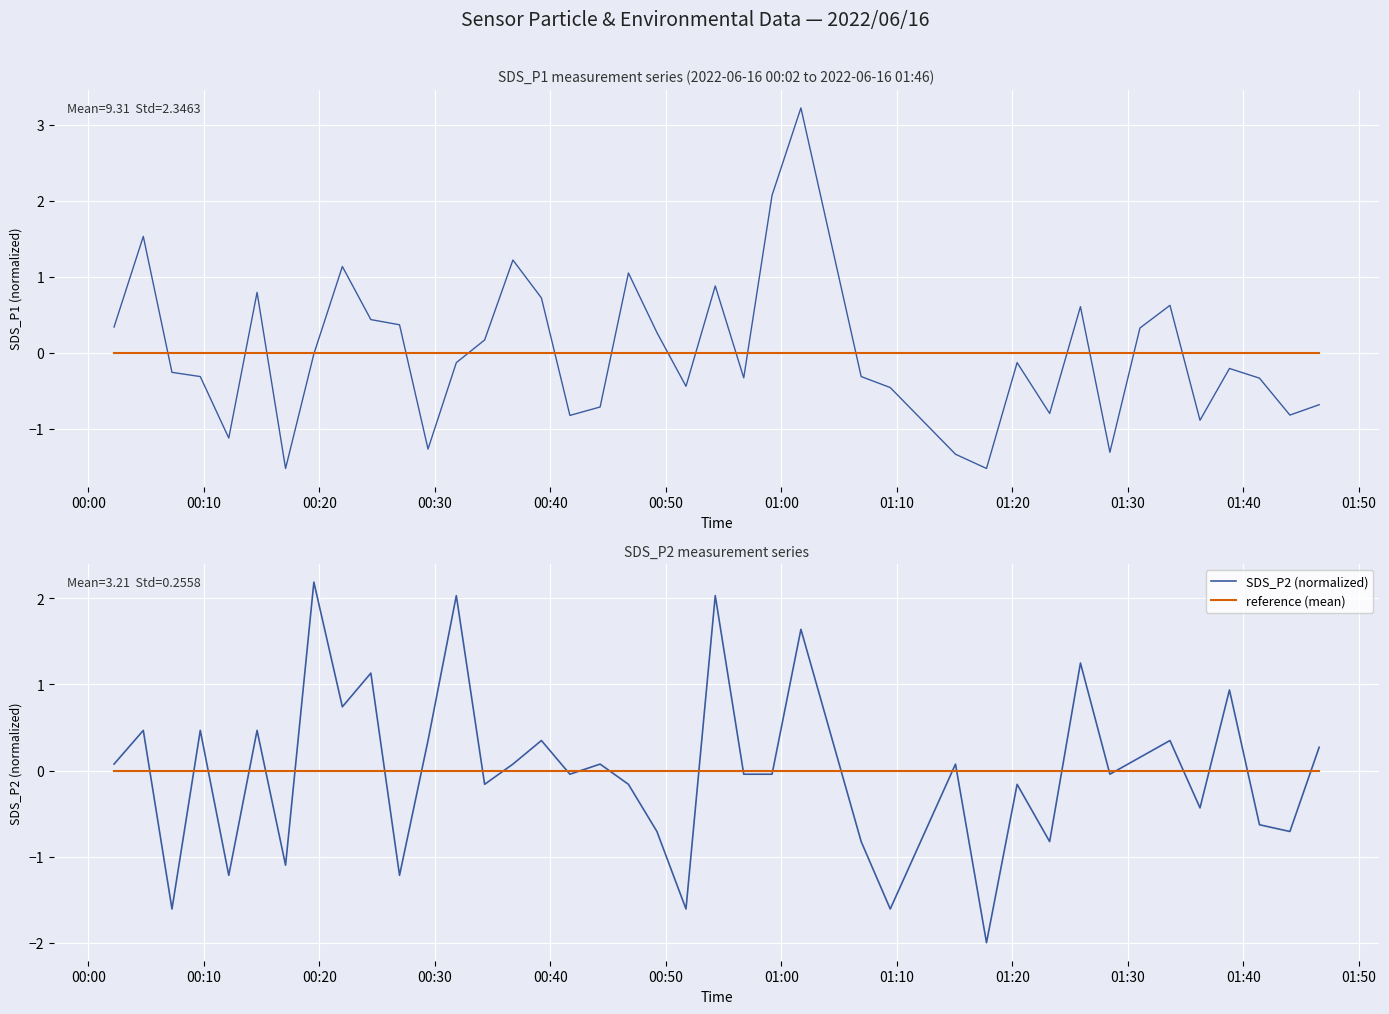

Does the chart display data point markers on the line(s)?

No